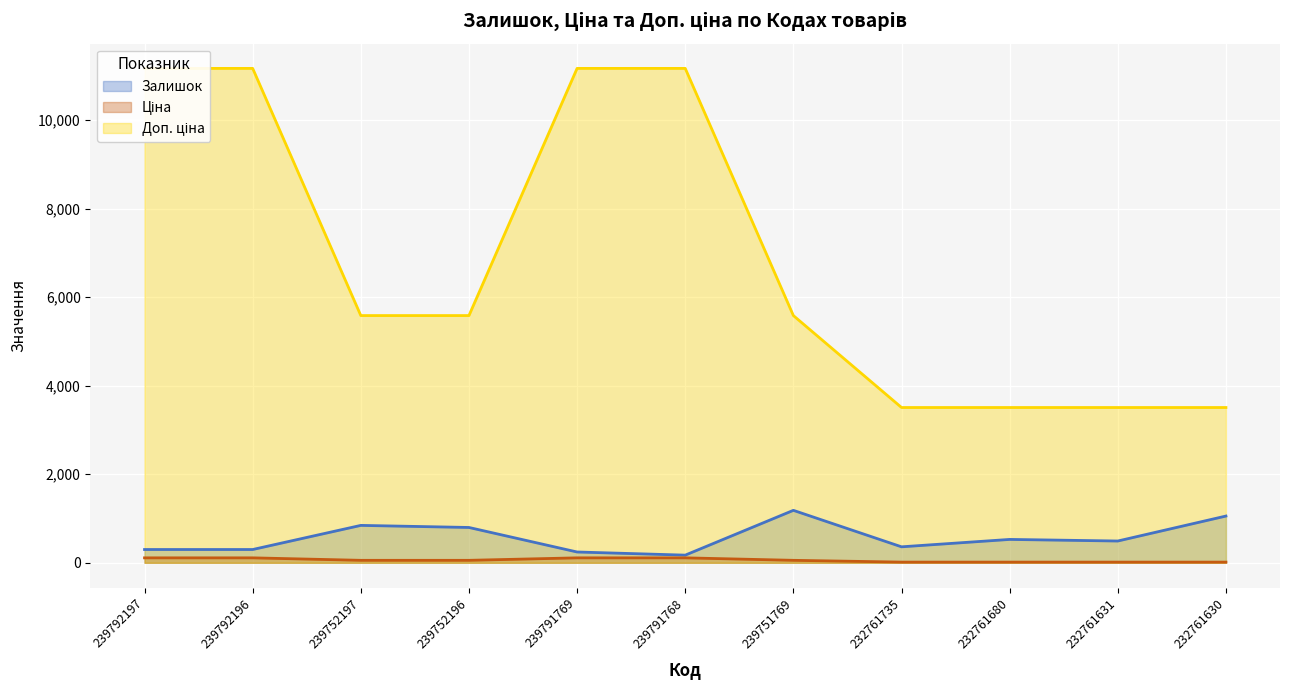

At which category is the sum across all series the highest?

239792197